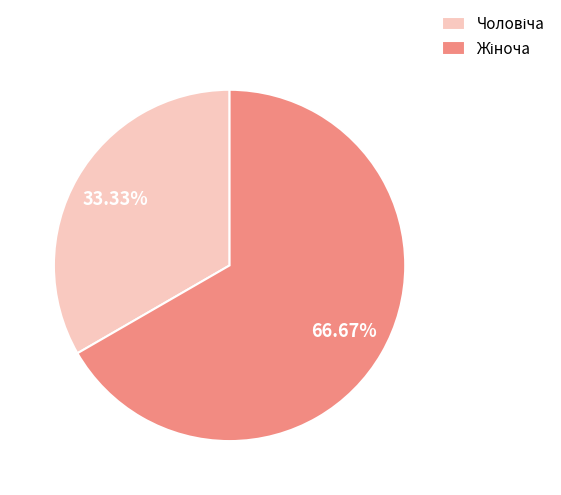

Is there any slice that represents more than half of the pie?

Yes